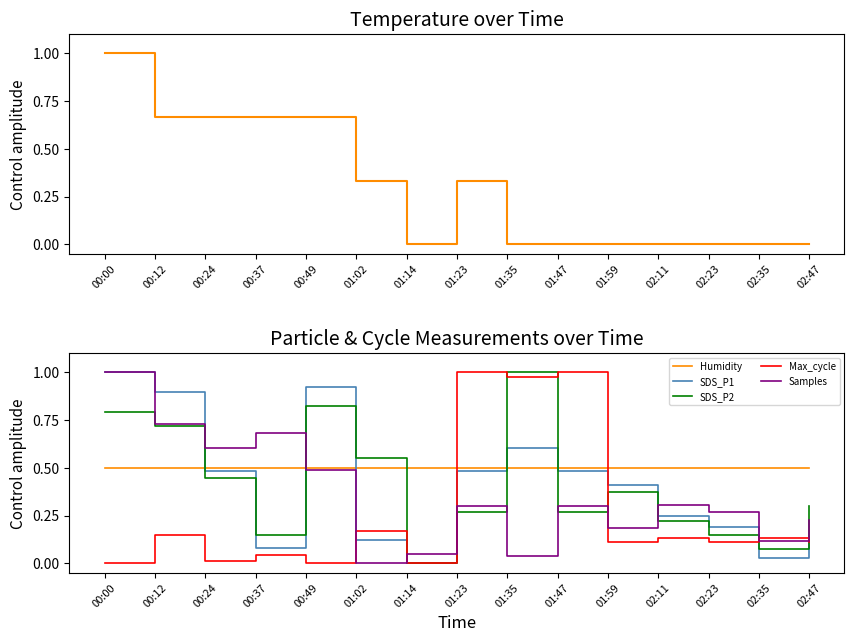

True or false: Humidity has a value of 0.5 at 01:23.

True